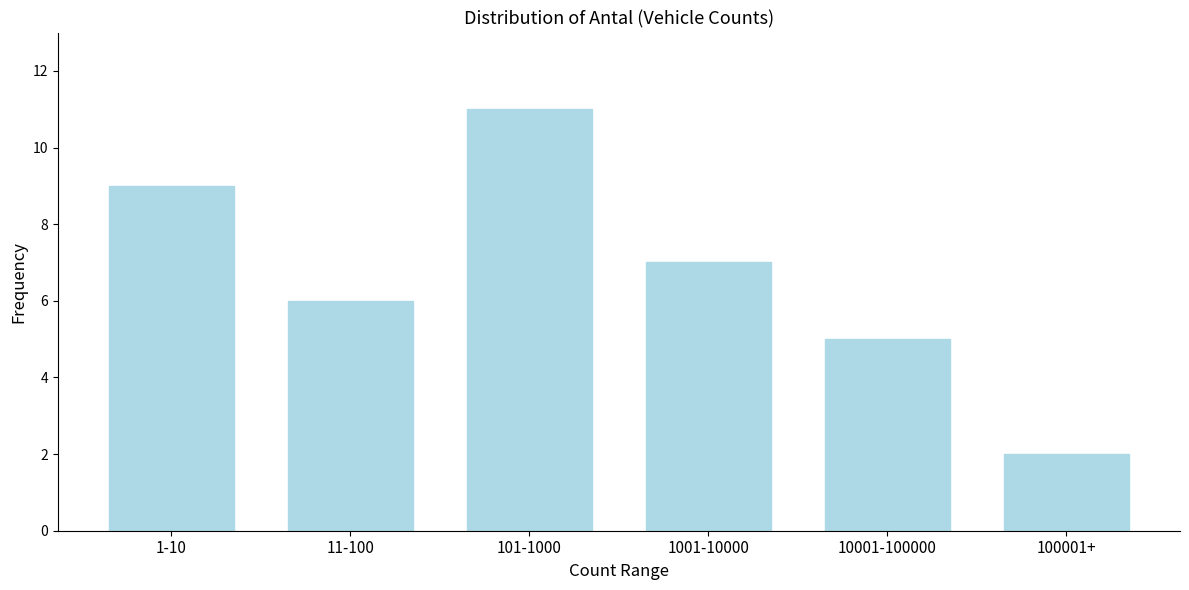

Reading left to right, transcribe all the data shown in this chart.

9	6	11	7	5	2